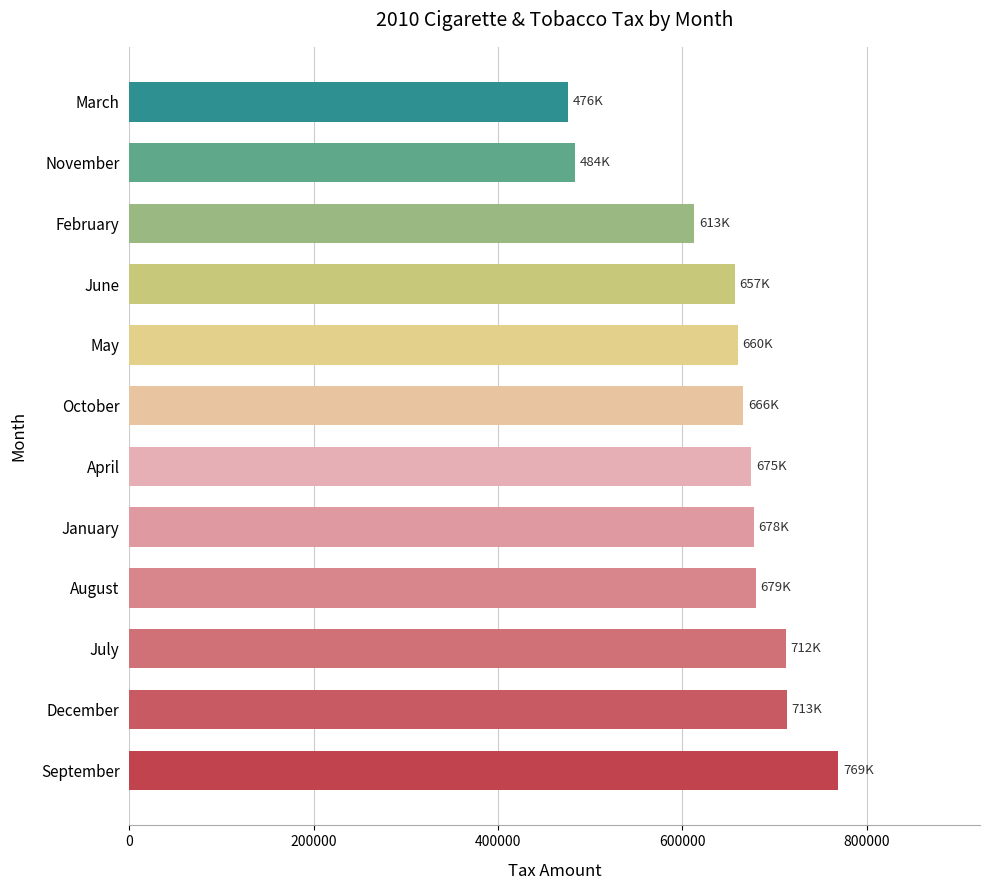

Approximately how many times larger is the value at May compared to October?

1.0